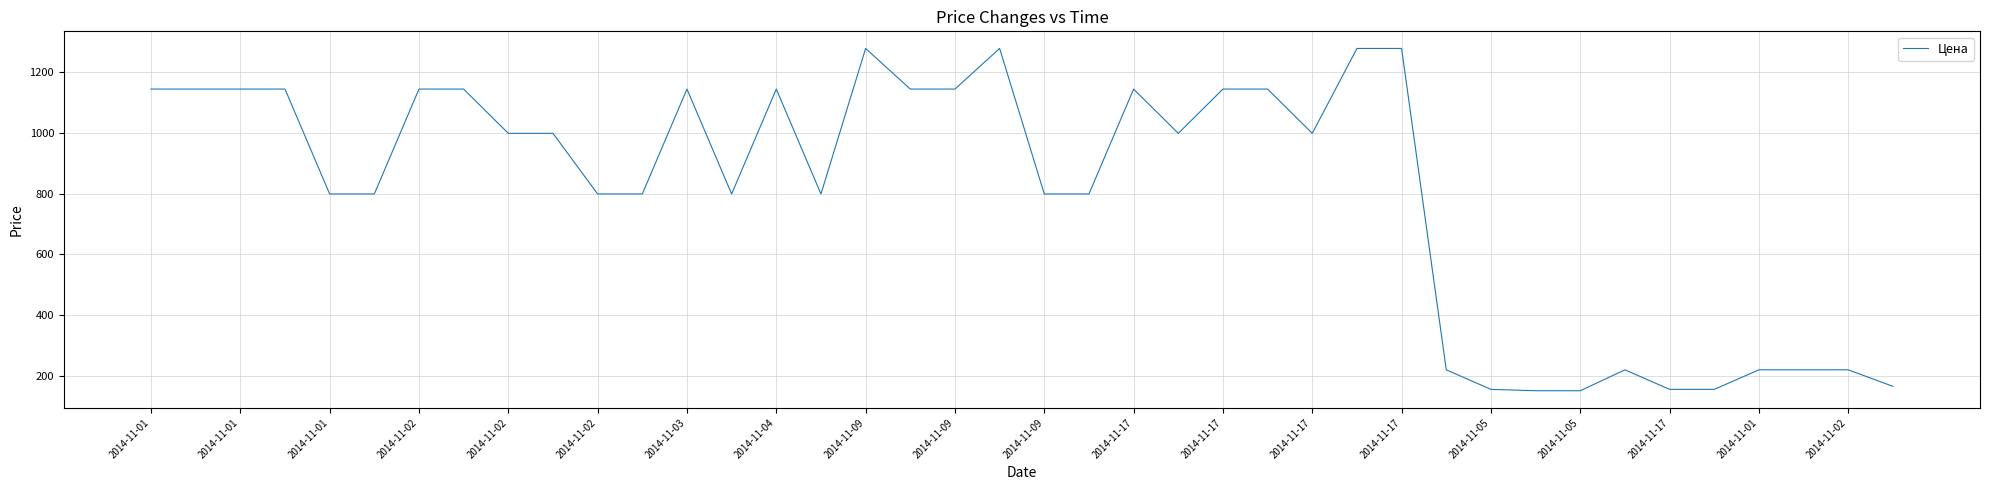

What is the smallest value displayed?

150.0